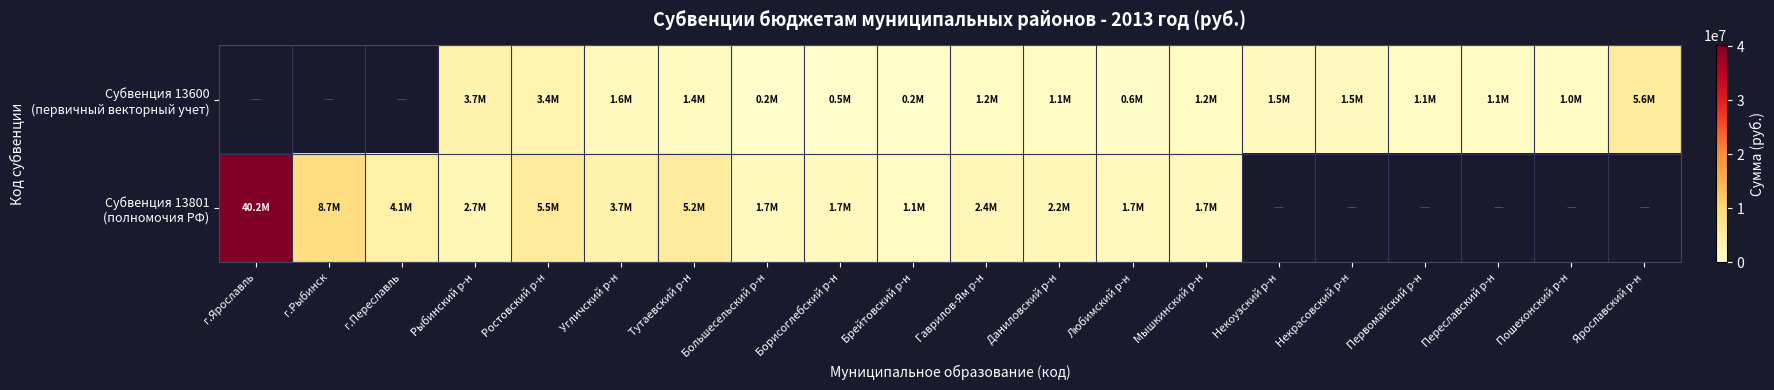

What is the highest value of the Субвенция 13801 (полномочия РФ) series?

40164000.0